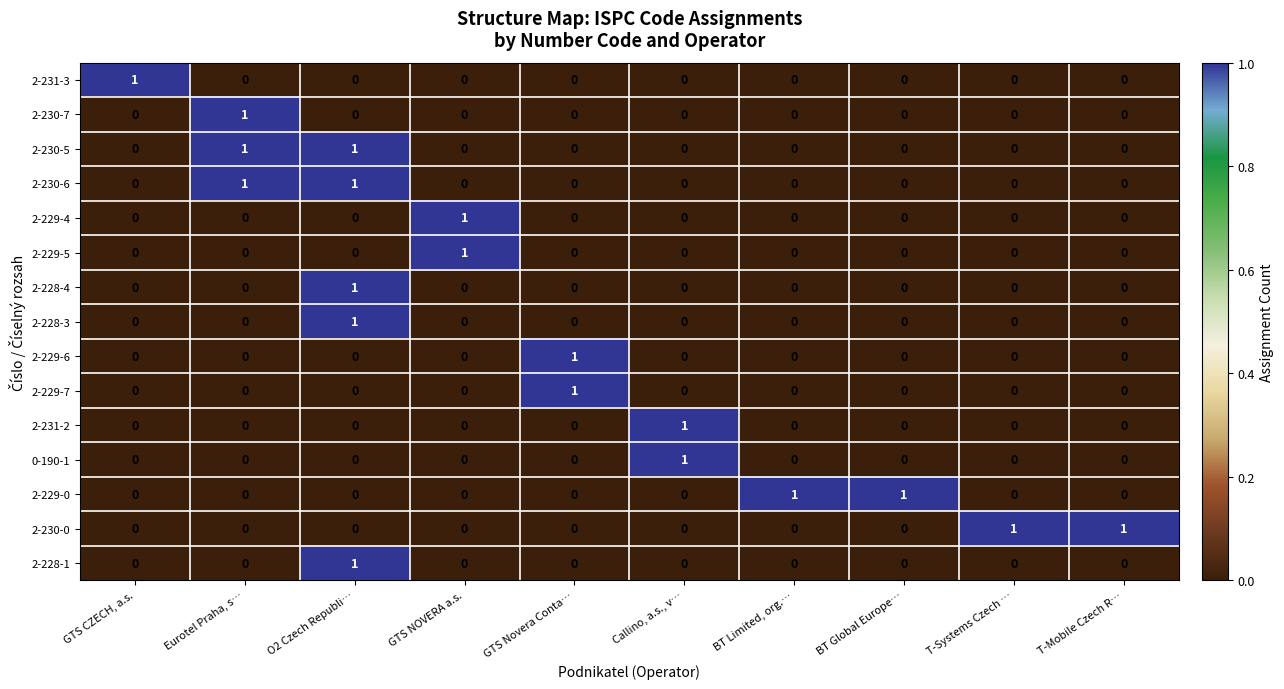

What is the total value across all series at O2 Czech Republi…?

5